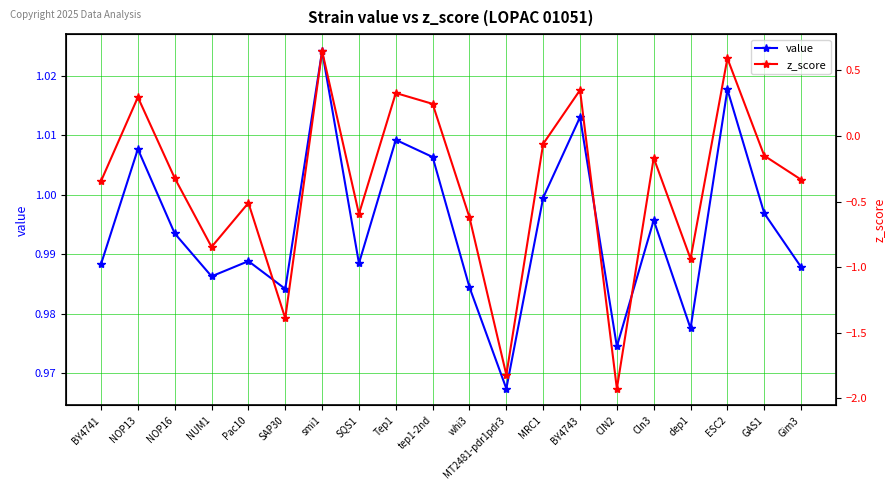

What is the value of the value point at the 16th from the left?

1.0